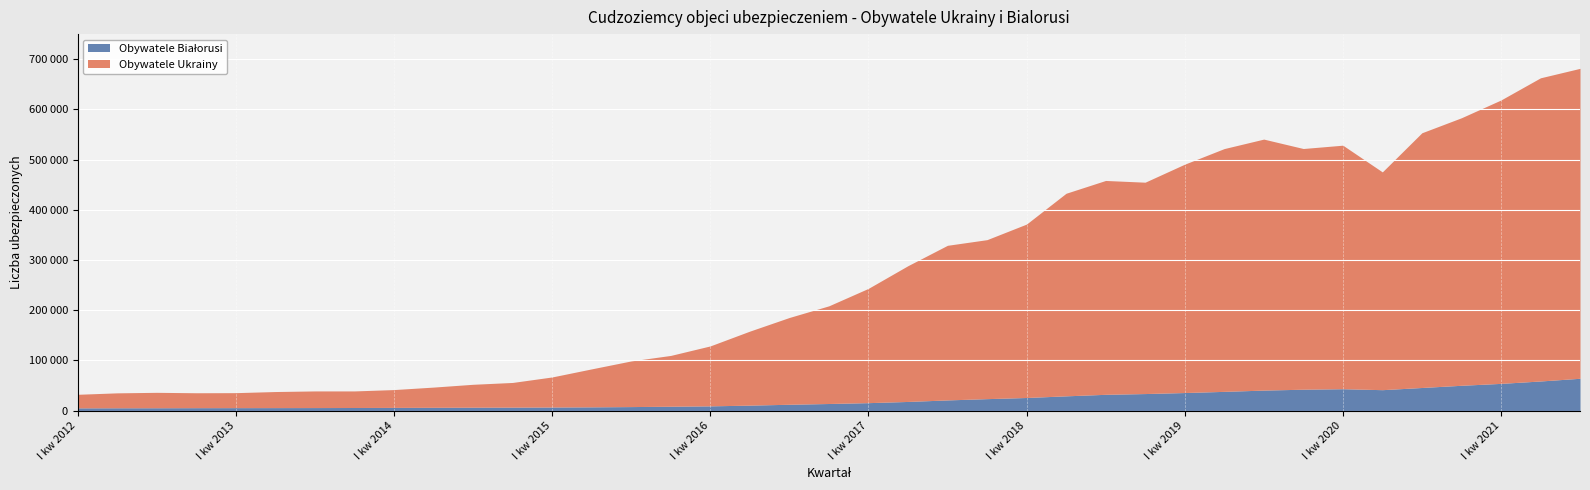

At which category does Obywatele Ukrainy reach its first local valley?

IV kw 2012